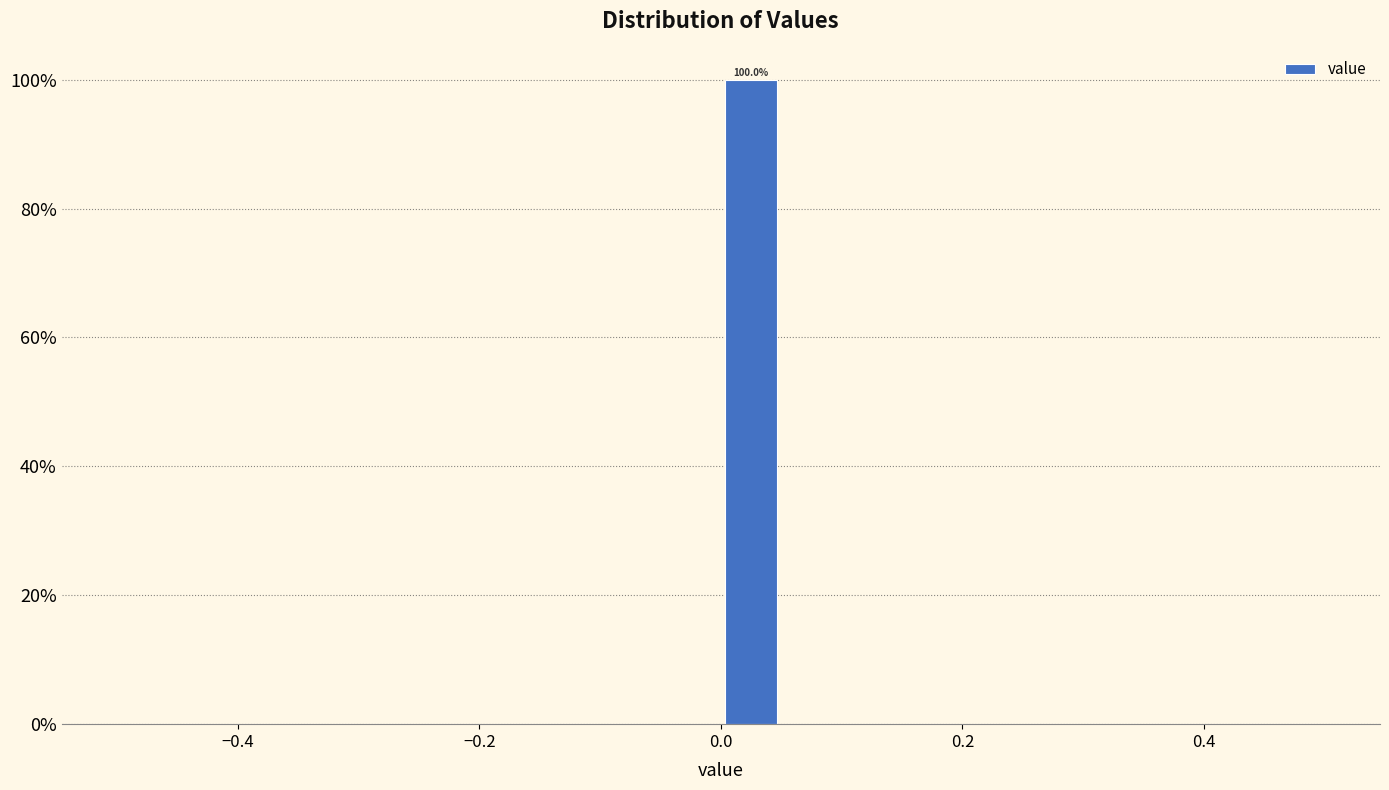

Read against the x-axis, roughly where is the centre of the tallest bar?

0.02